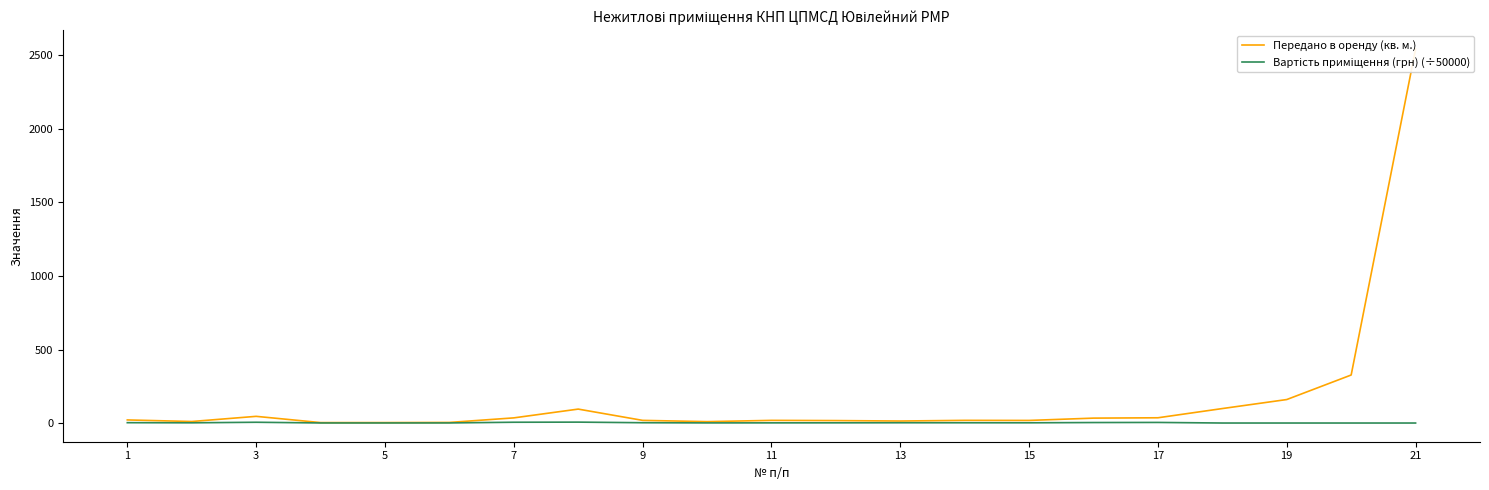

What is the difference between the Вартість приміщення (грн) (÷50000) values at 1 and 19?

2.3